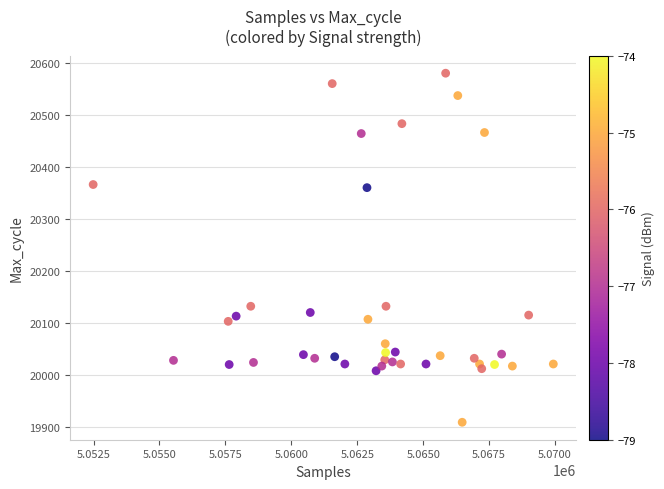

What is the range of Y values (max minus min)?

671